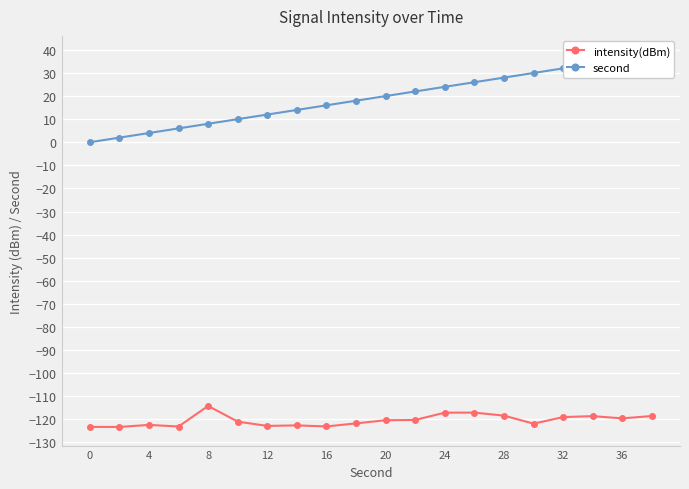

What are all the series names shown in the legend?

intensity(dBm), second